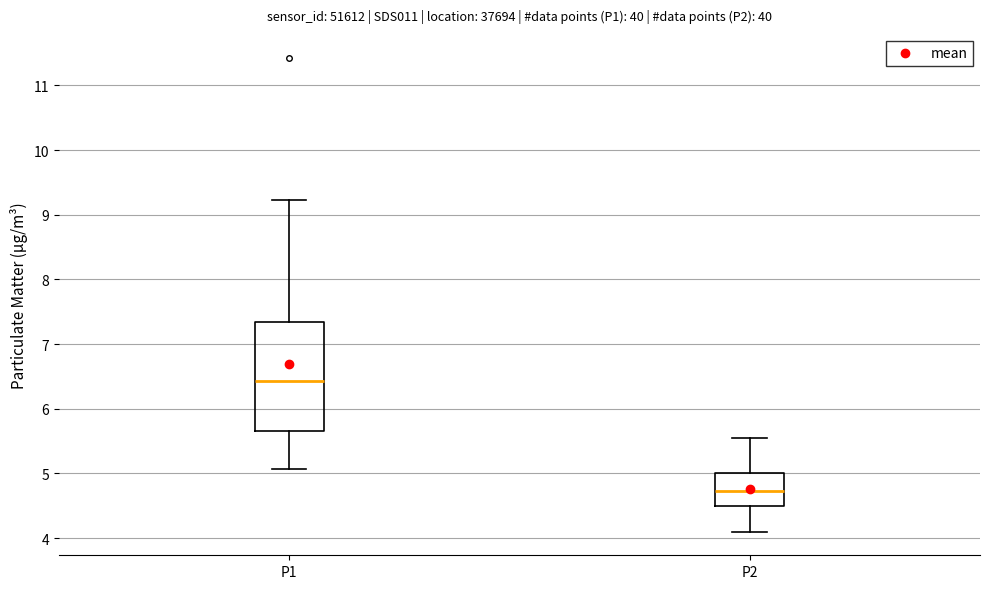

Which box's median line is the lowest?

P2